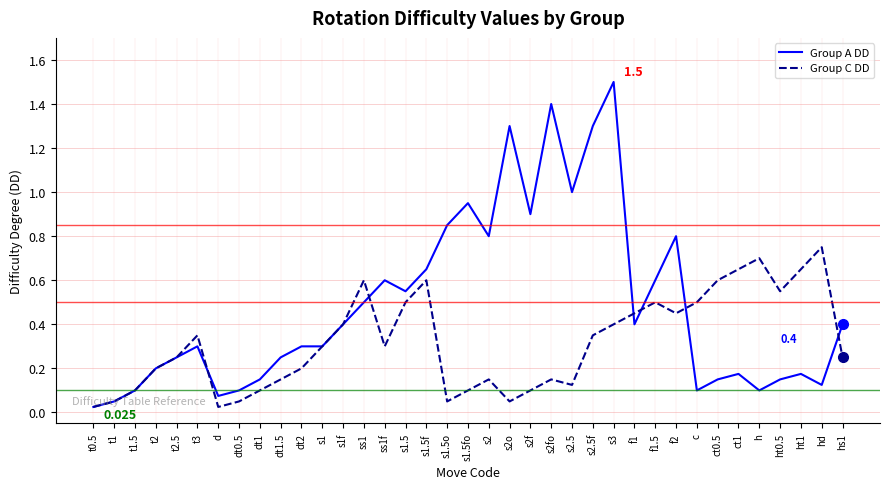

At which category does Group A DD reach its first local peak?

t3